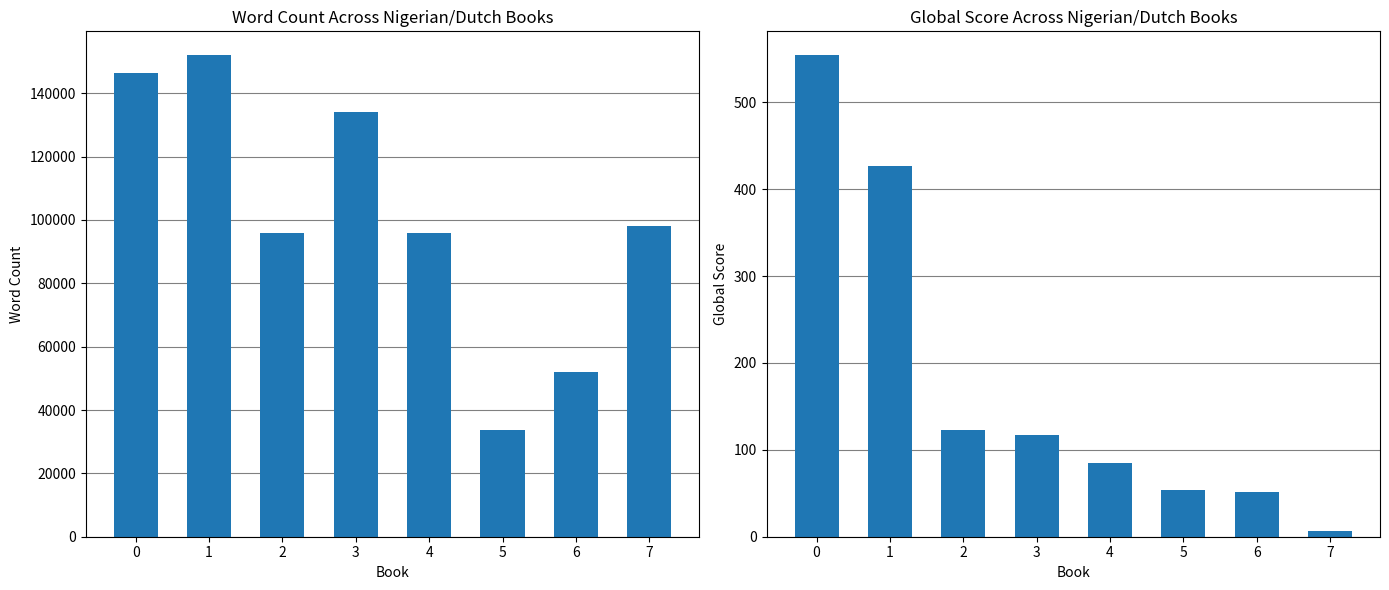

The Global Score series shows 184 at 2. True or false?

False